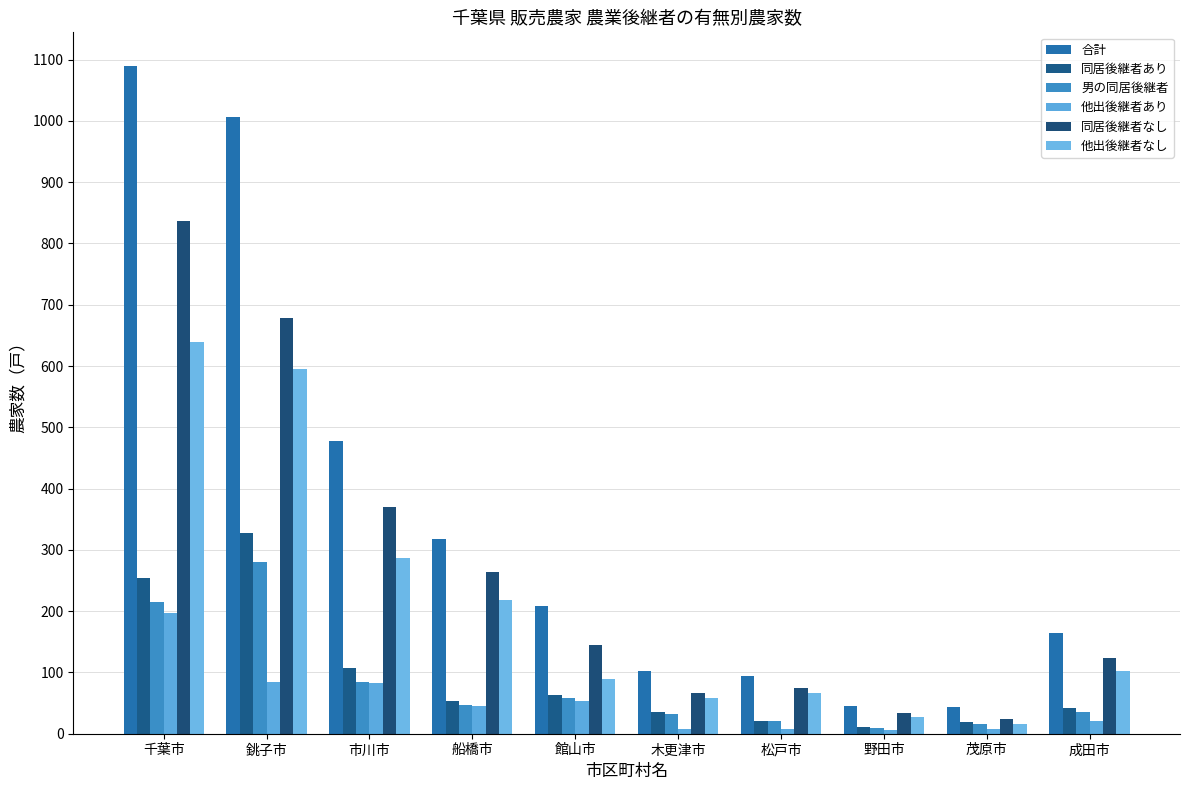

Reading left to right, what are all the values shown in this chart?

合計: 千葉市=1090	銚子市=1007	市川市=477	船橋市=317	館山市=208	木更津市=103	松戸市=95	野田市=45	茂原市=43	成田市=165
同居後継者あり: 千葉市=254	銚子市=328	市川市=107	船橋市=53	館山市=64	木更津市=36	松戸市=21	野田市=11	茂原市=19	成田市=42
男の同居後継者: 千葉市=215	銚子市=281	市川市=84	船橋市=47	館山市=58	木更津市=32	松戸市=20	野田市=10	茂原市=16	成田市=35
他出後継者あり: 千葉市=197	銚子市=84	市川市=83	船橋市=46	館山市=54	木更津市=8	松戸市=7	野田市=6	茂原市=8	成田市=20
同居後継者なし: 千葉市=836	銚子市=679	市川市=370	船橋市=264	館山市=144	木更津市=67	松戸市=74	野田市=34	茂原市=24	成田市=123
他出後継者なし: 千葉市=639	銚子市=595	市川市=287	船橋市=218	館山市=90	木更津市=59	松戸市=67	野田市=28	茂原市=16	成田市=103